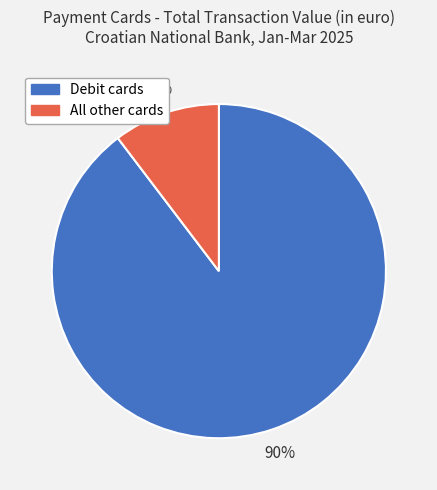

Do Debit cards and All other cards together represent more than half of the pie?

Yes